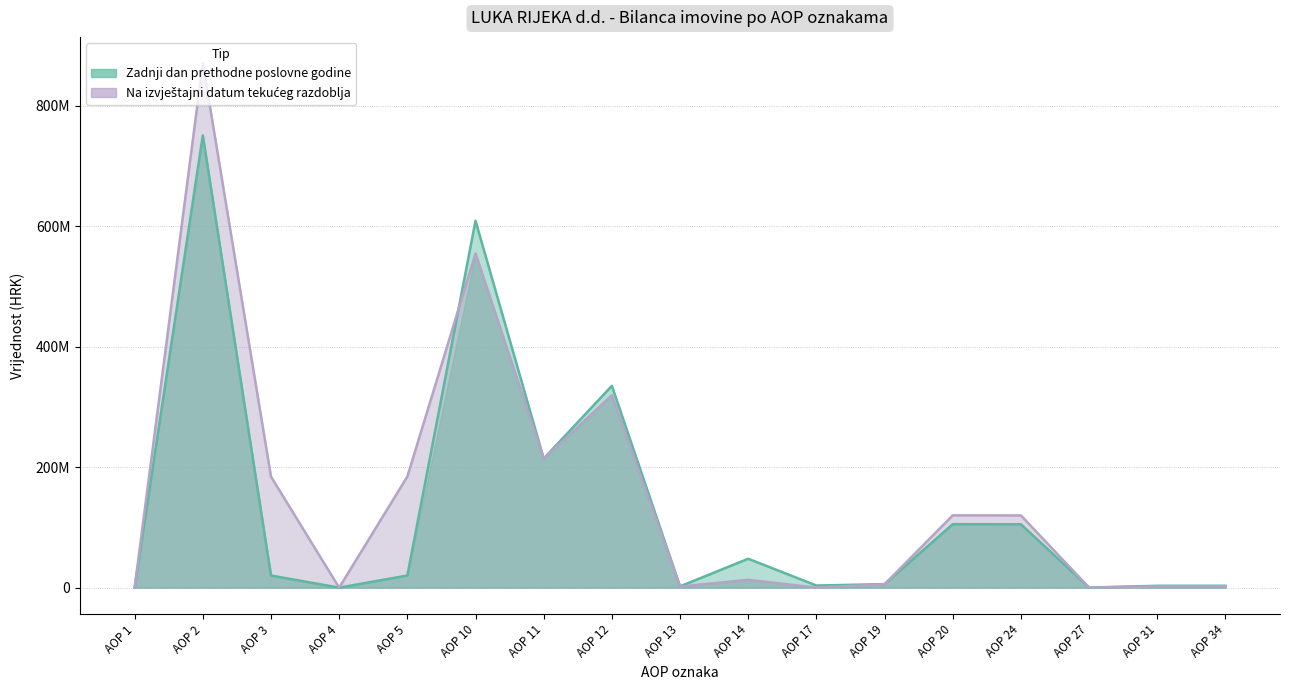

Reading left to right, list all the values displayed in this chart.

Zadnji dan prethodne poslovne godine: 0	750901666	20124615	0	20124615	609171279	214283420	335124291	2107464	47971916	3517469	5790983	105363313	105238787	124526	3096861	3096861
Na izvještajni datum tekućeg razdoblja: 0	870903102	184458422	0	184432451	554705926	214283420	319520719	1823668	13054015	23398	5674970	120033184	119889626	143558	2098233	2098233